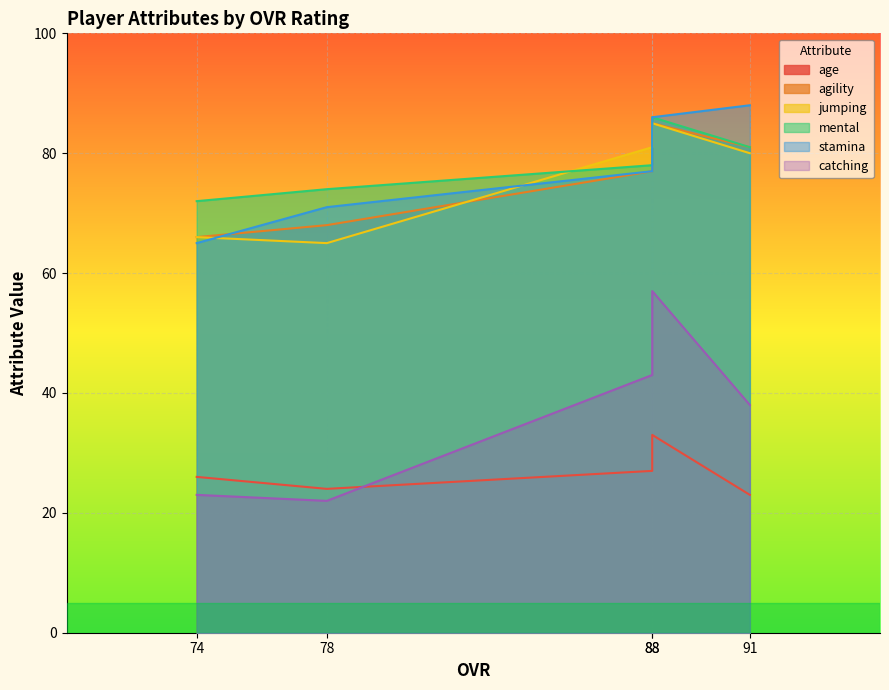

True or false: mental and stamina intersect in this chart.

False